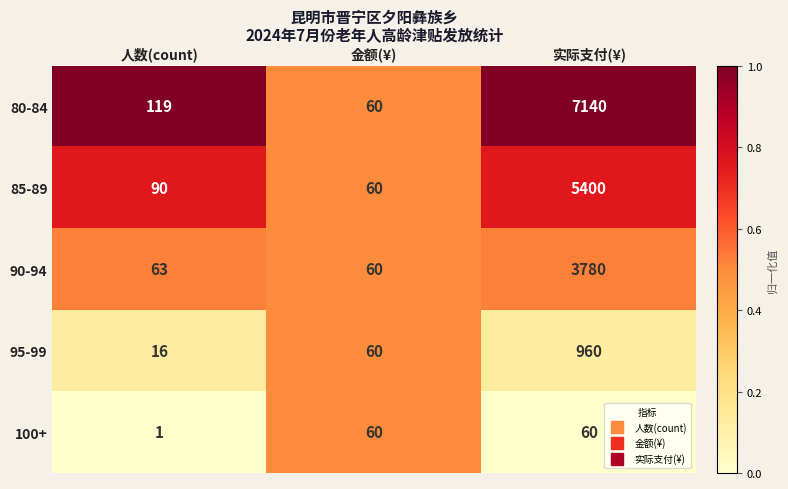

How many categories are shown in the chart?

3